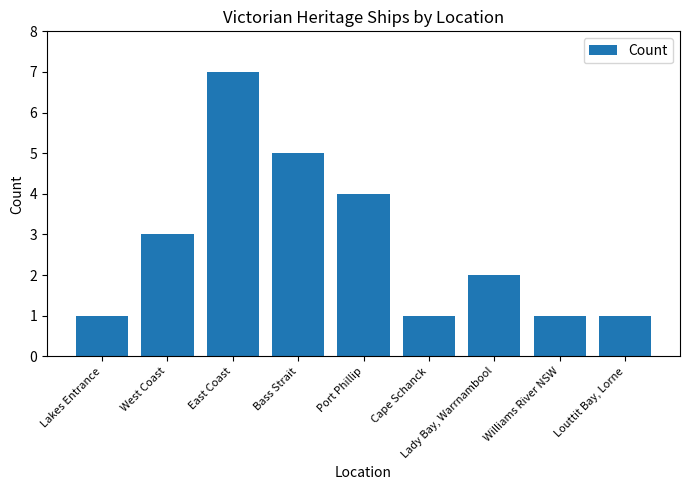

What is the label of the 6th bar from the right?

Bass Strait